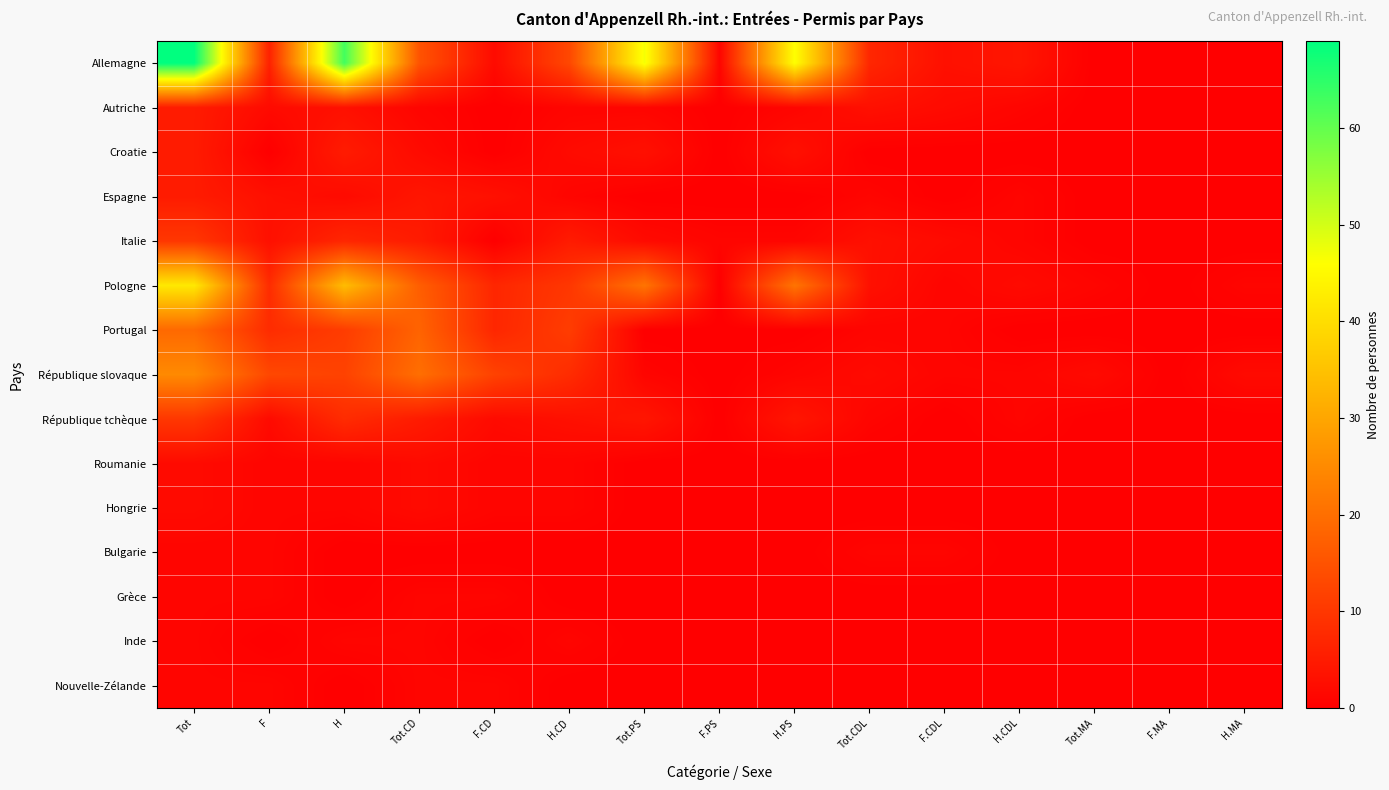

Count the number of data series in this chart.

15